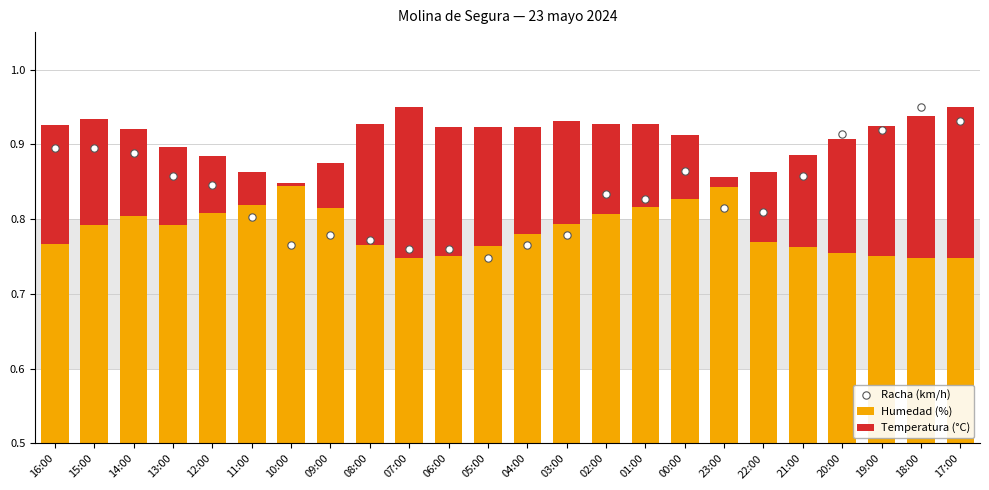

What are all the series names shown in the legend?

Humedad (%), Temperatura (°C), Racha (km/h)